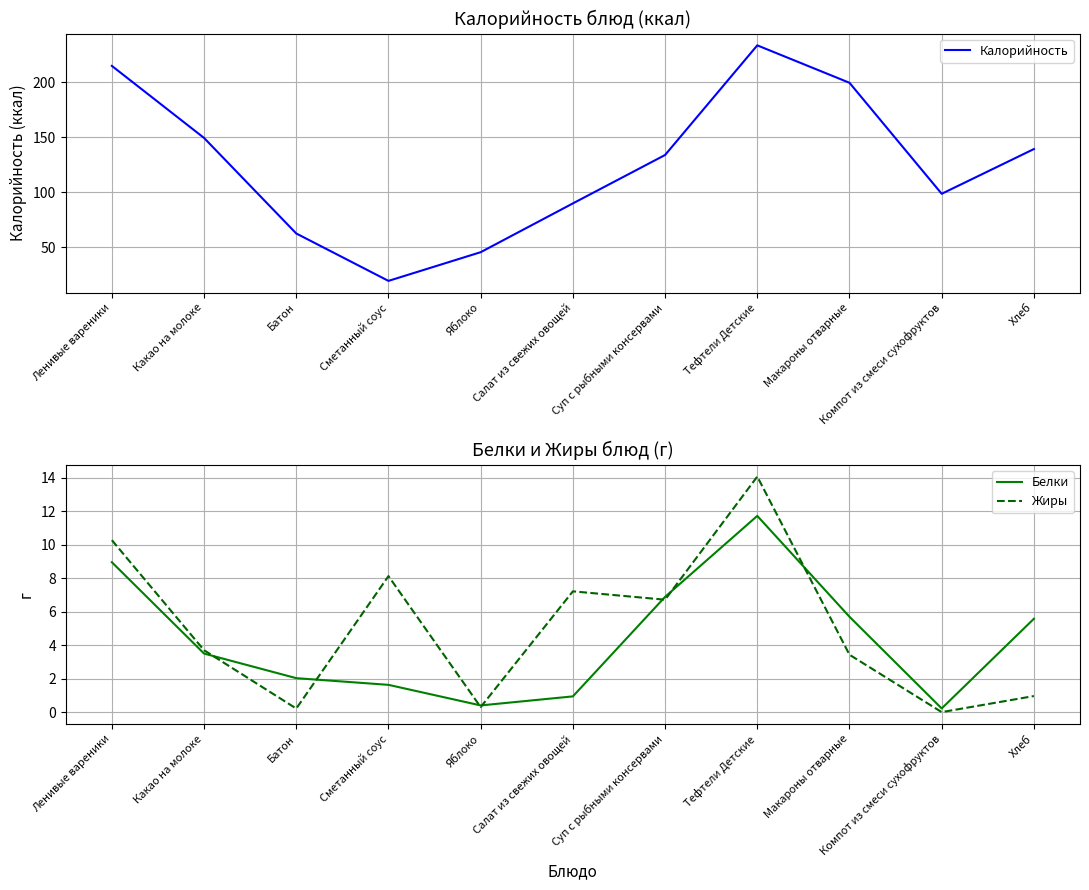

What is the label of the 6th point from the left?

Салат из свежих овощей